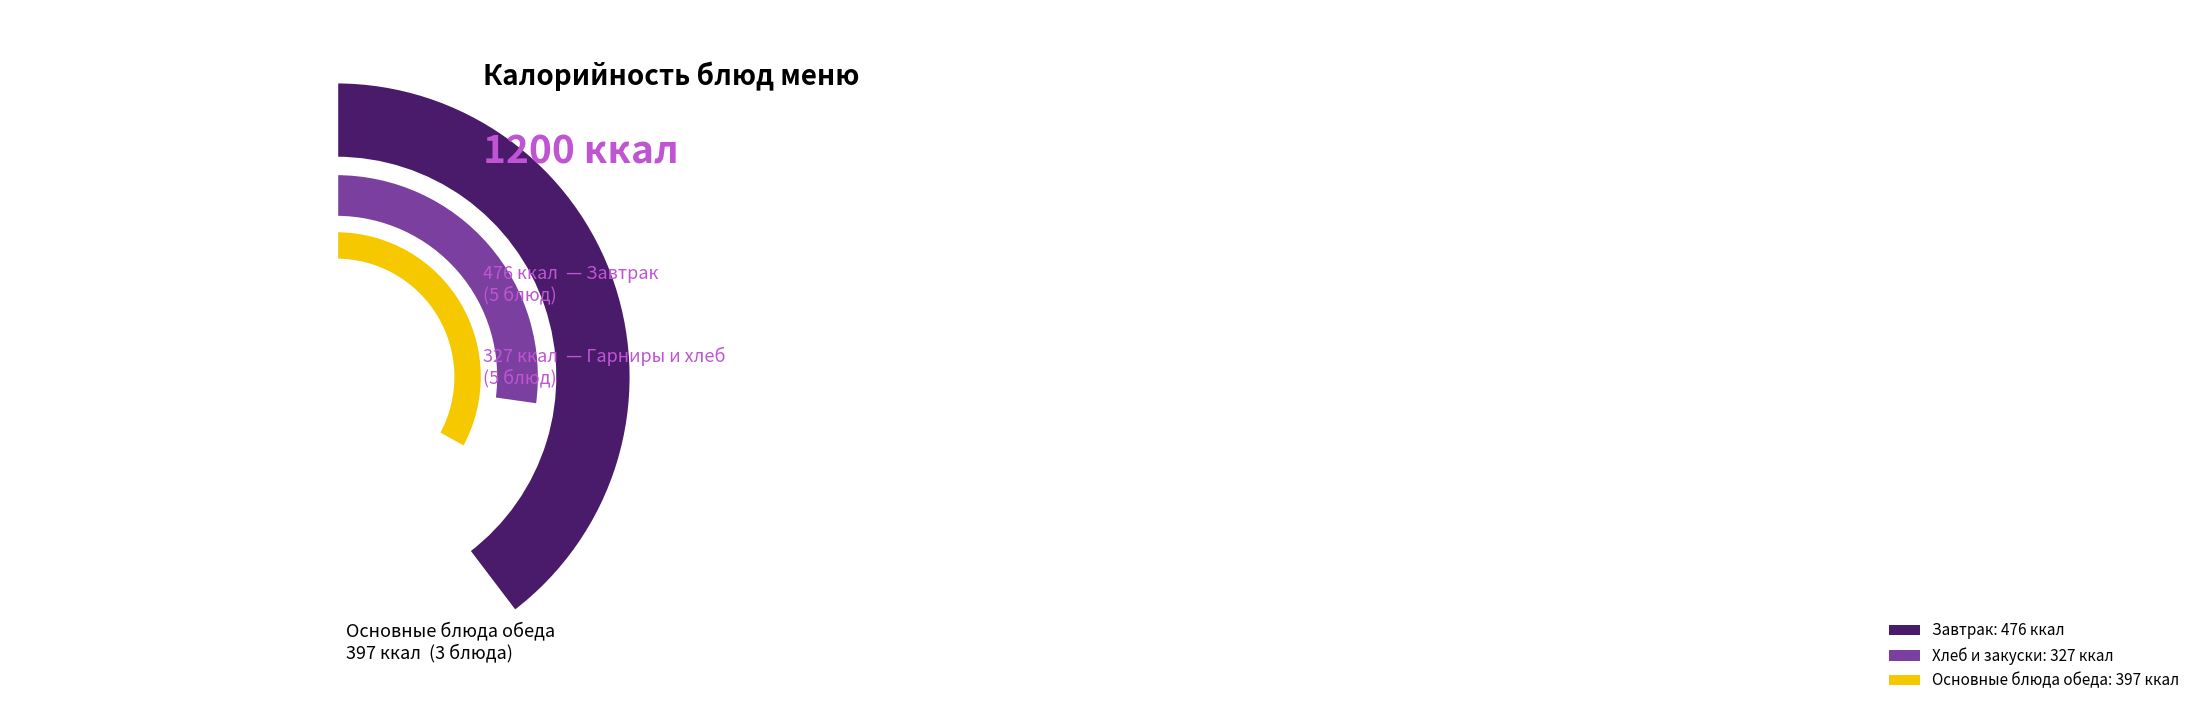

Is there a majority slice in this chart?

No